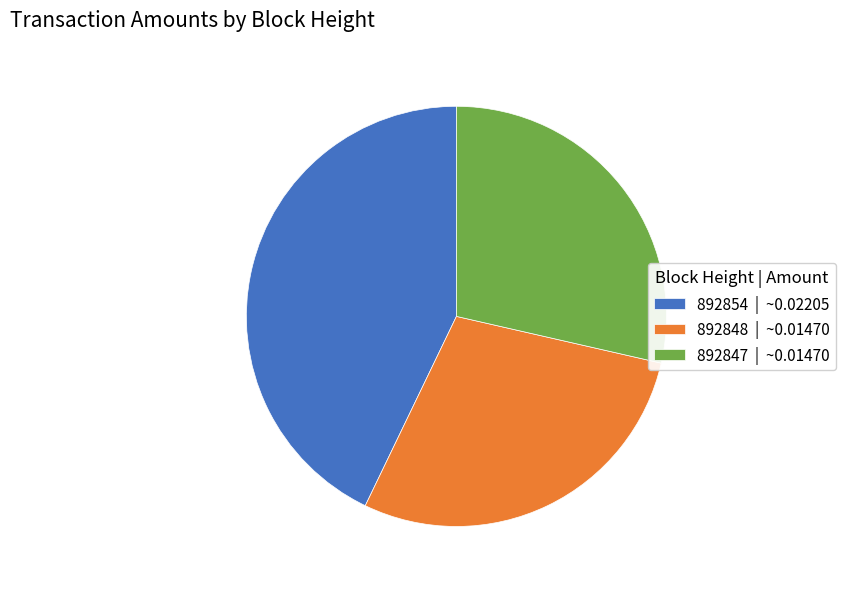

Does 892847 | ~0.01470 account for over 50% of the chart?

No